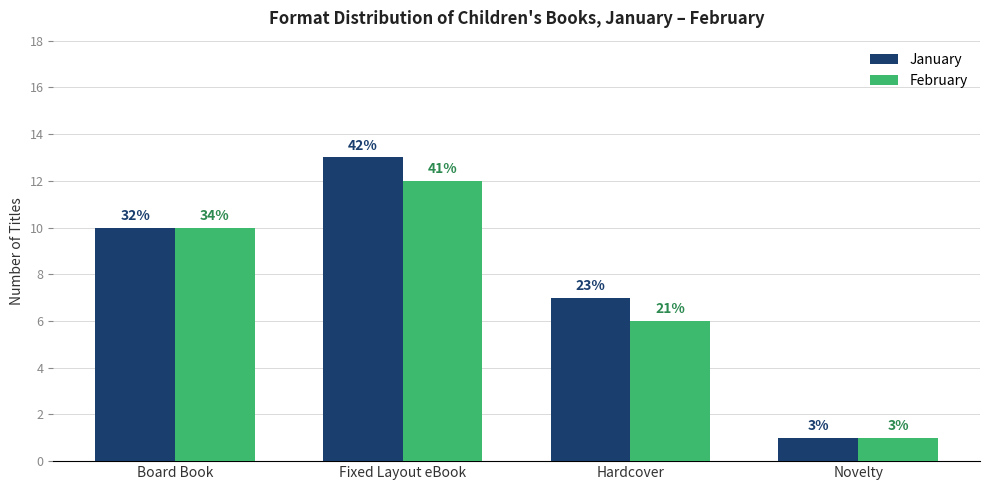

Is it true that February equals 6 at Board Book?

False